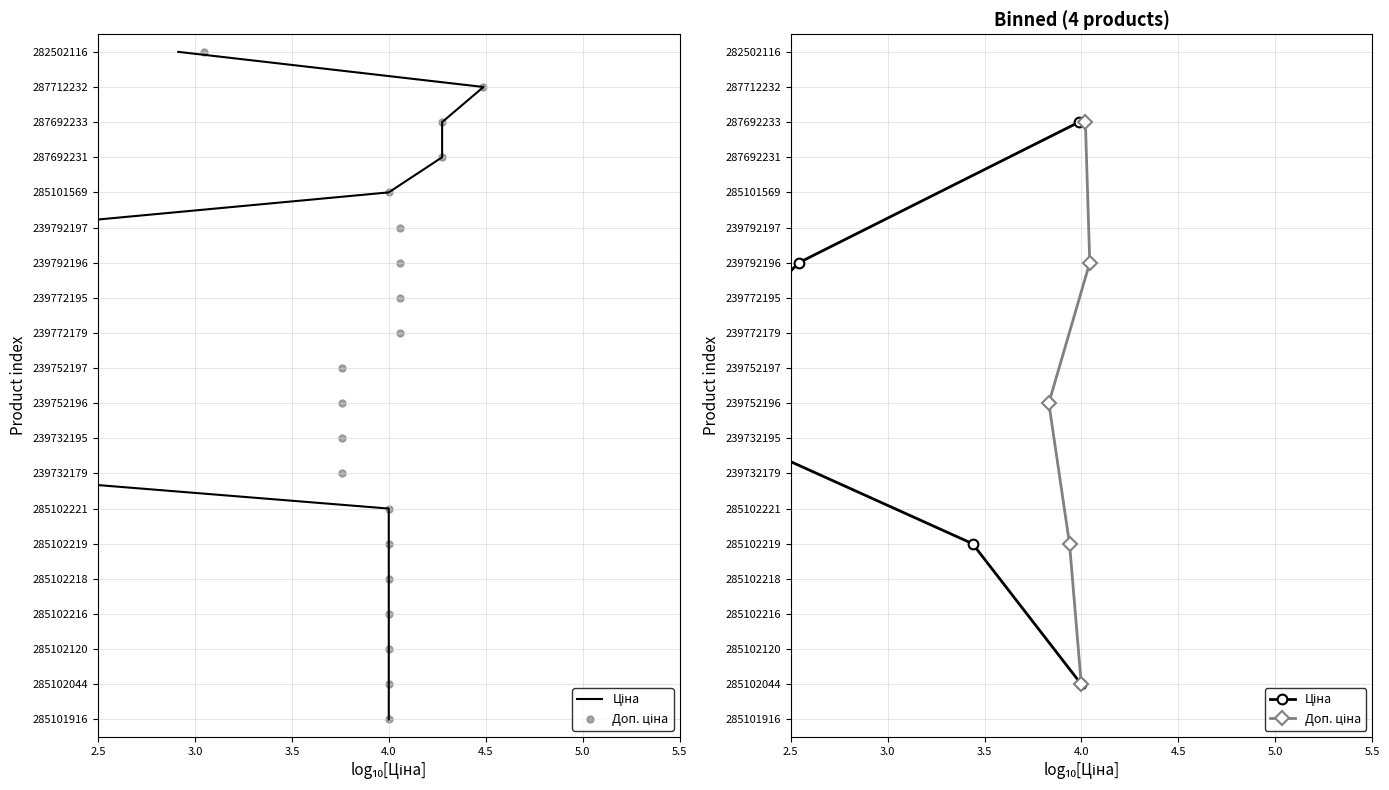

Which series contains the highest Y value?

Ціна